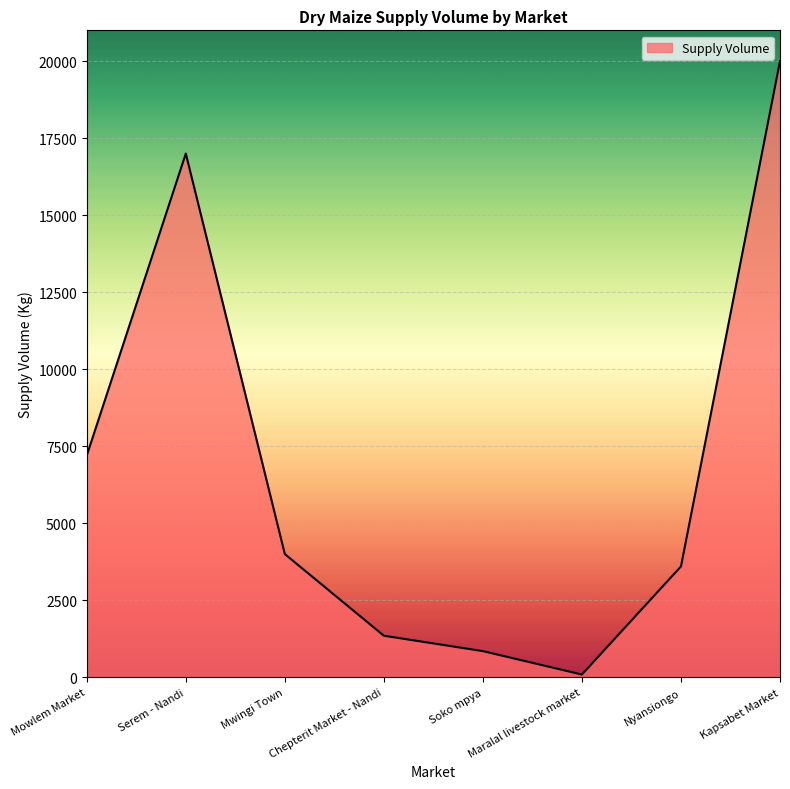

What is the difference between the values at Mwingi Town and Soko mpya?

3150